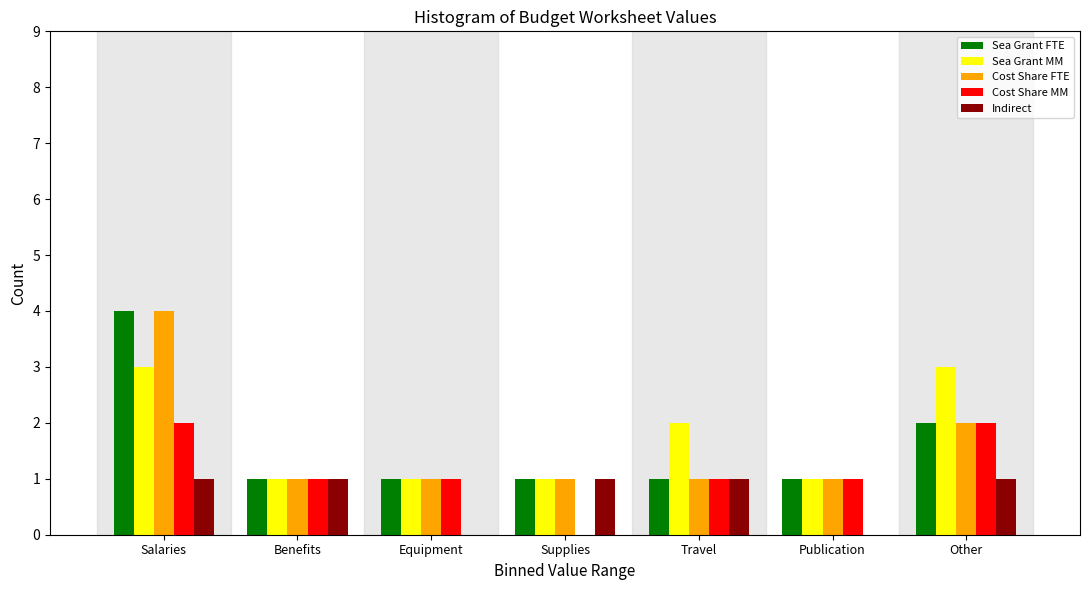

The value of Indirect at Travel is 1. True or false?

True